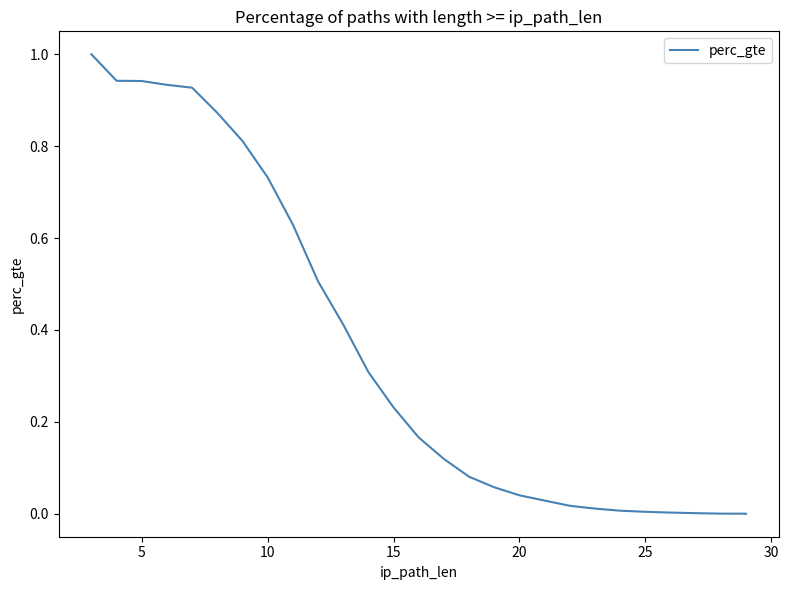

How many positive values are there?

27